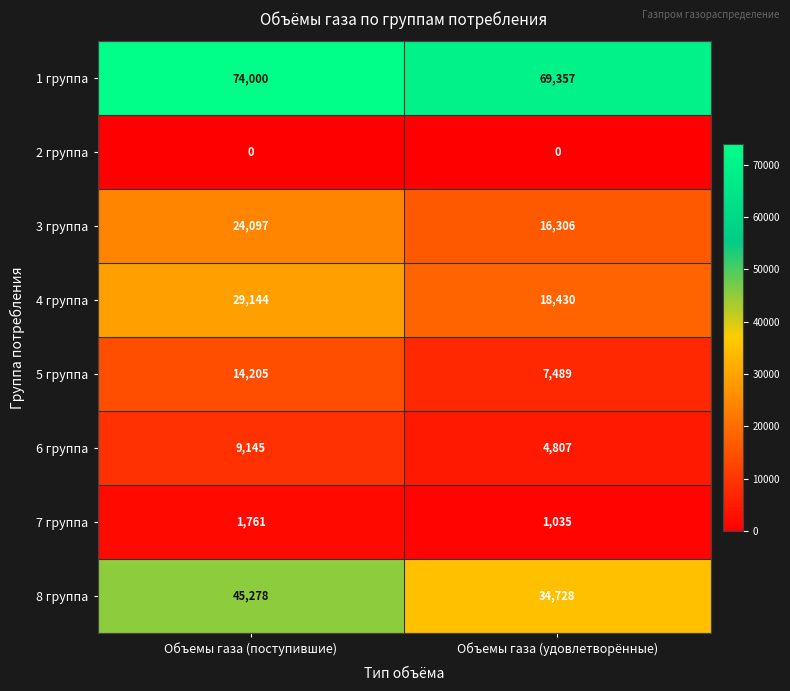

The 3 группа series shows 39204 at Объемы газа (поступившие). True or false?

False